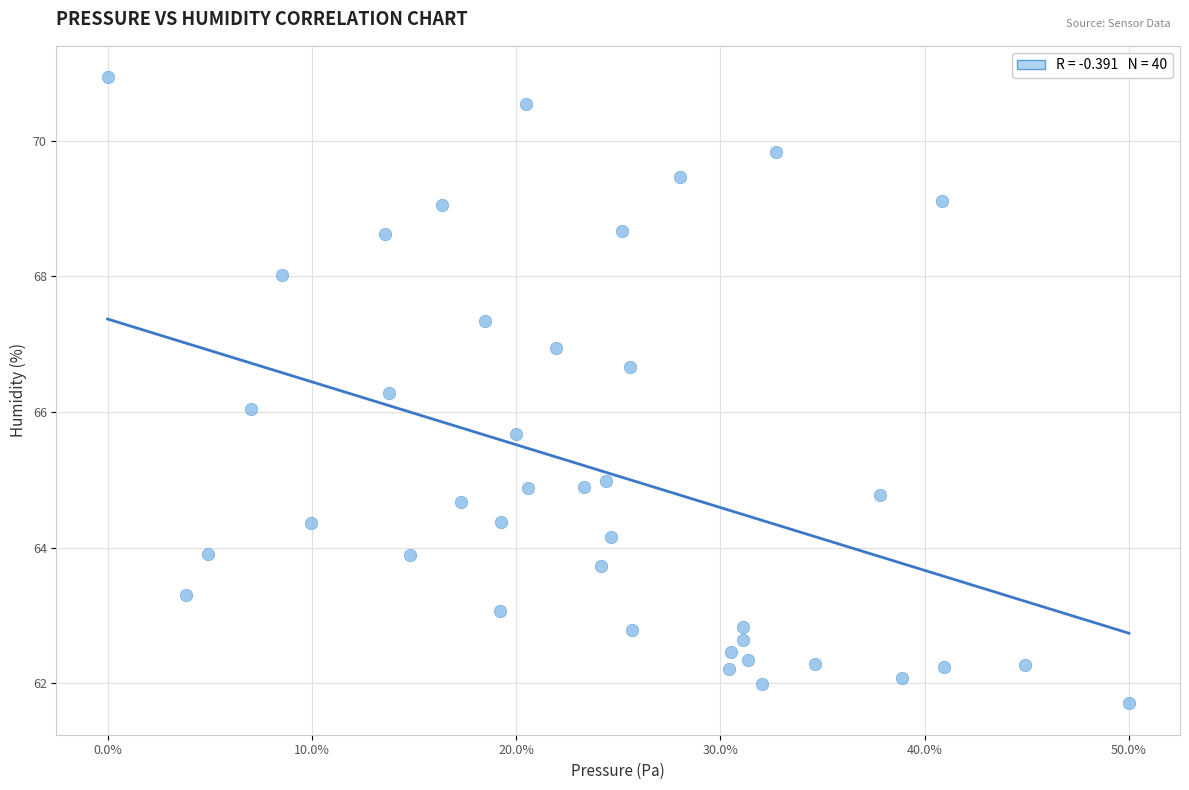

What is the range of Y values (max minus min)?

9.2